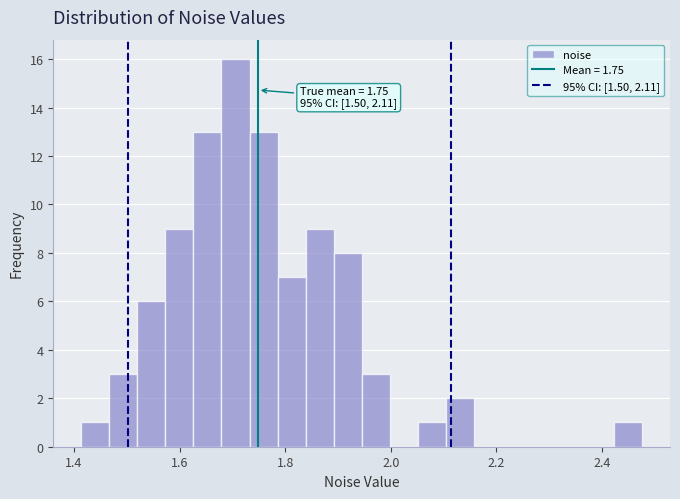

Read against the x-axis, roughly where is the centre of the tallest bar?

1.70